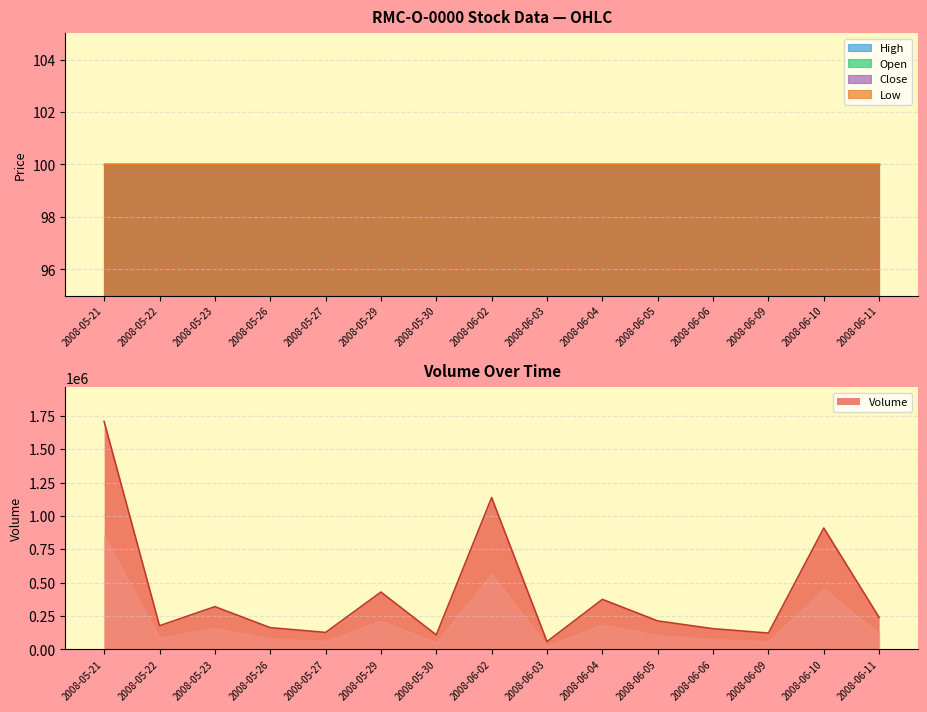

Is it true that High equals 100 at 2008-05-29?

True